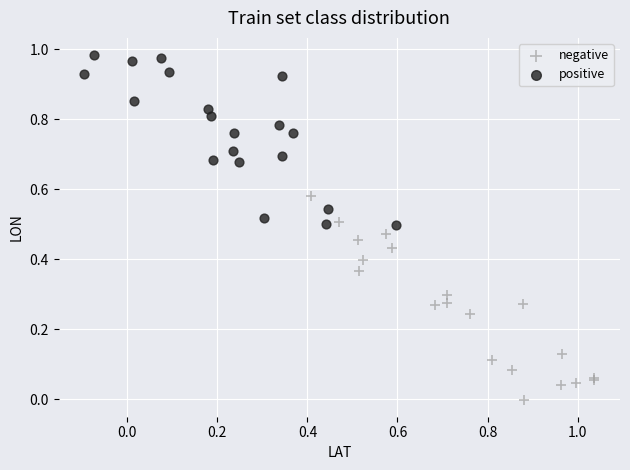

What are all the series names shown in the legend?

negative, positive